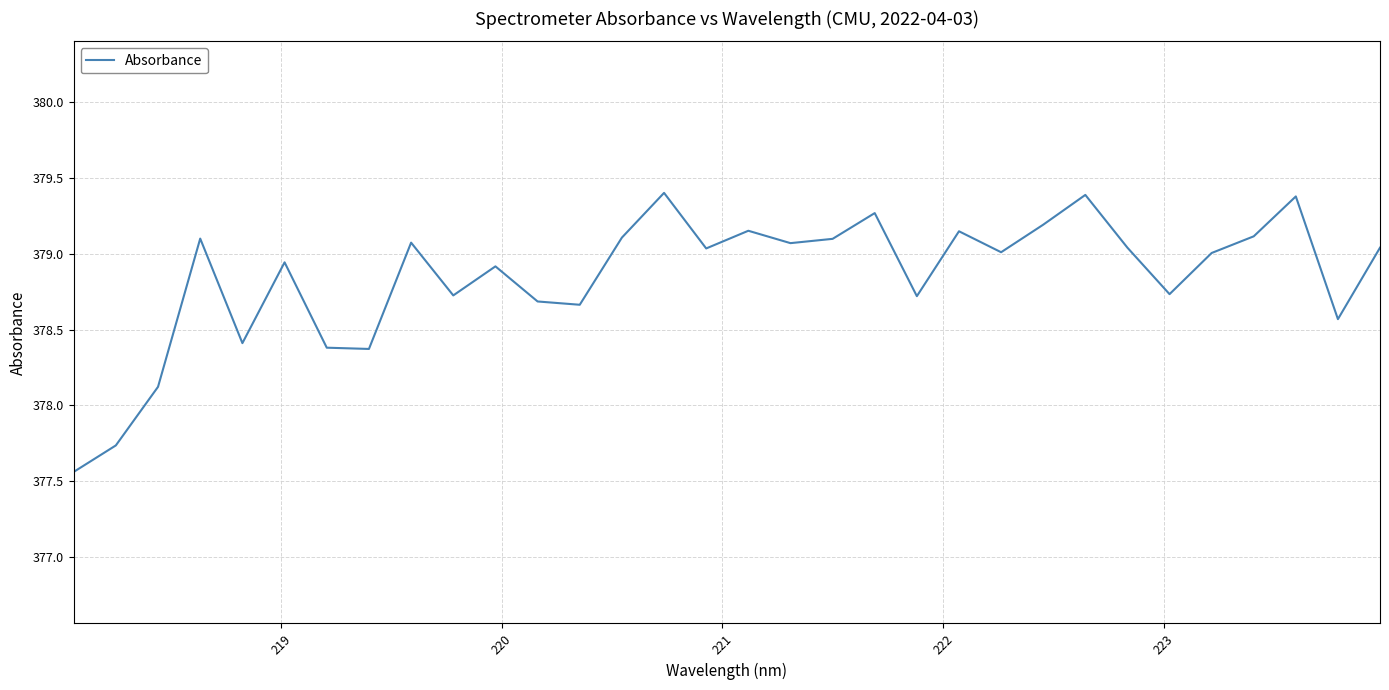

What is the maximum value shown in the chart?

379.4